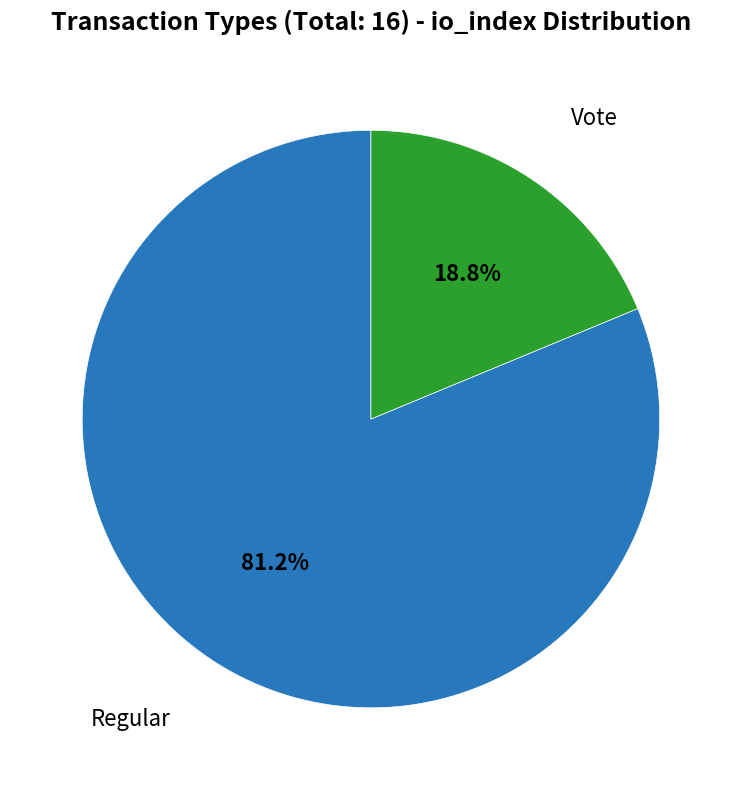

Is there any slice that represents more than half of the pie?

Yes